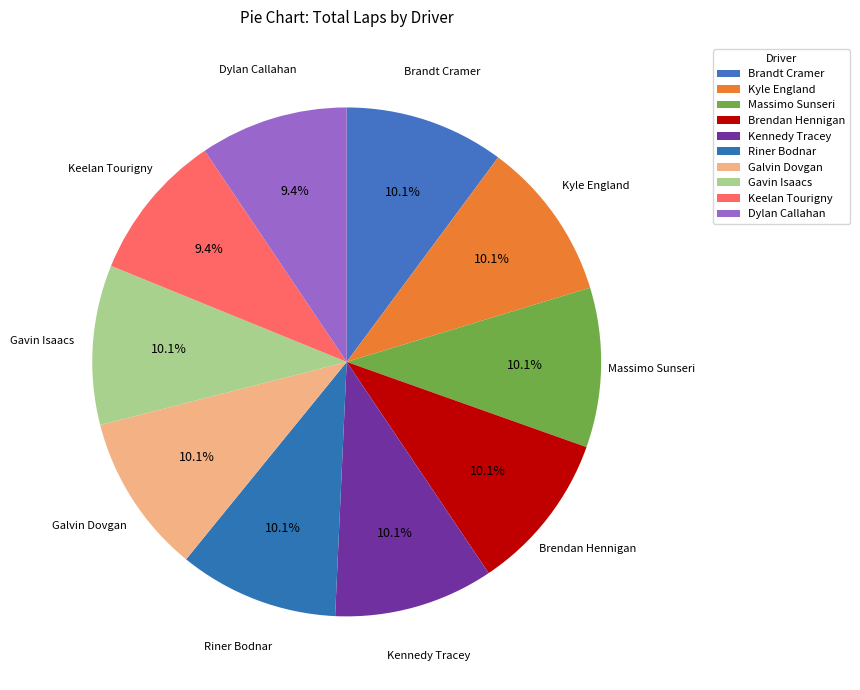

Approximately how many times larger is the value at Brandt Cramer compared to Riner Bodnar?

1.0